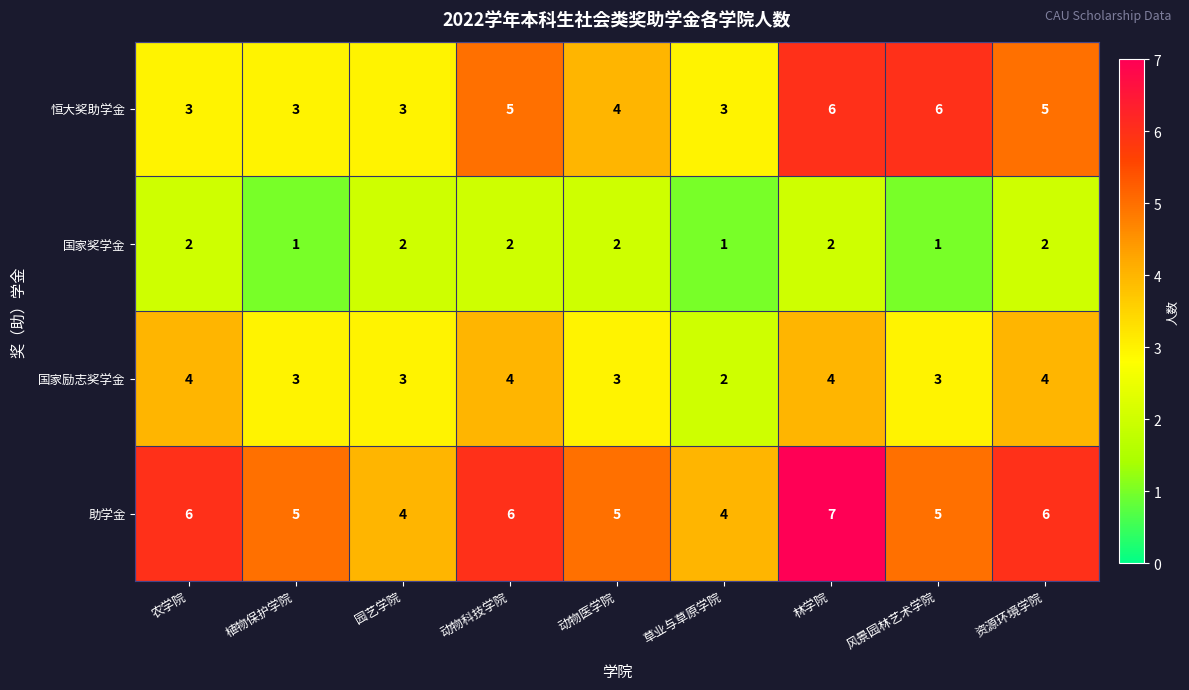

Which series changed the most between 园艺学院 and 风景园林艺术学院?

恒大奖助学金